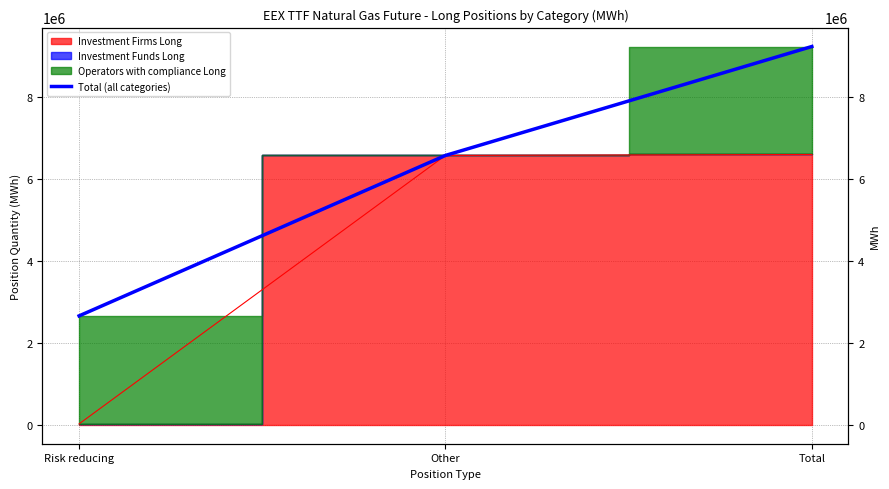

What is the sum of all values?

18457154